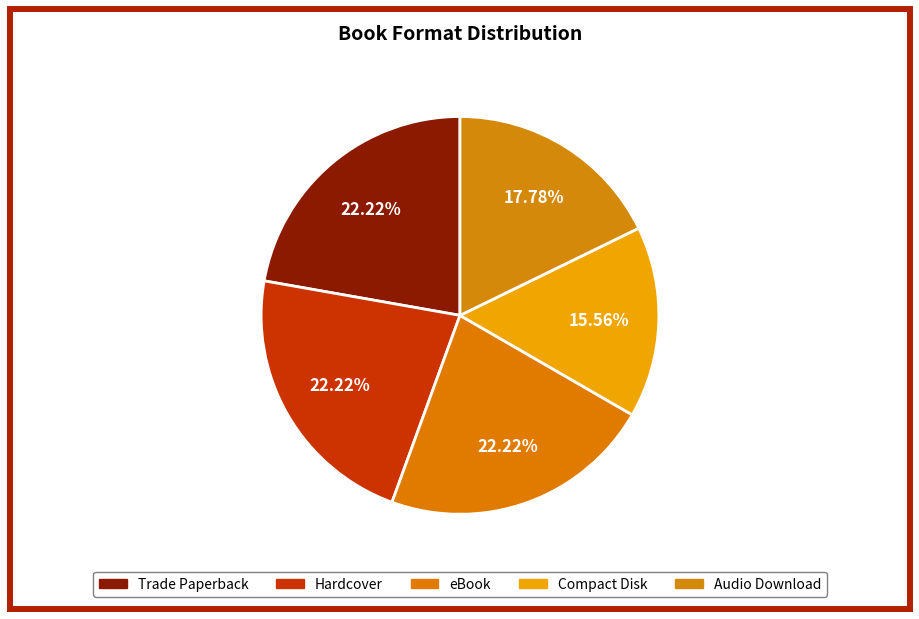

Do eBook and Hardcover together represent more than half of the pie?

No